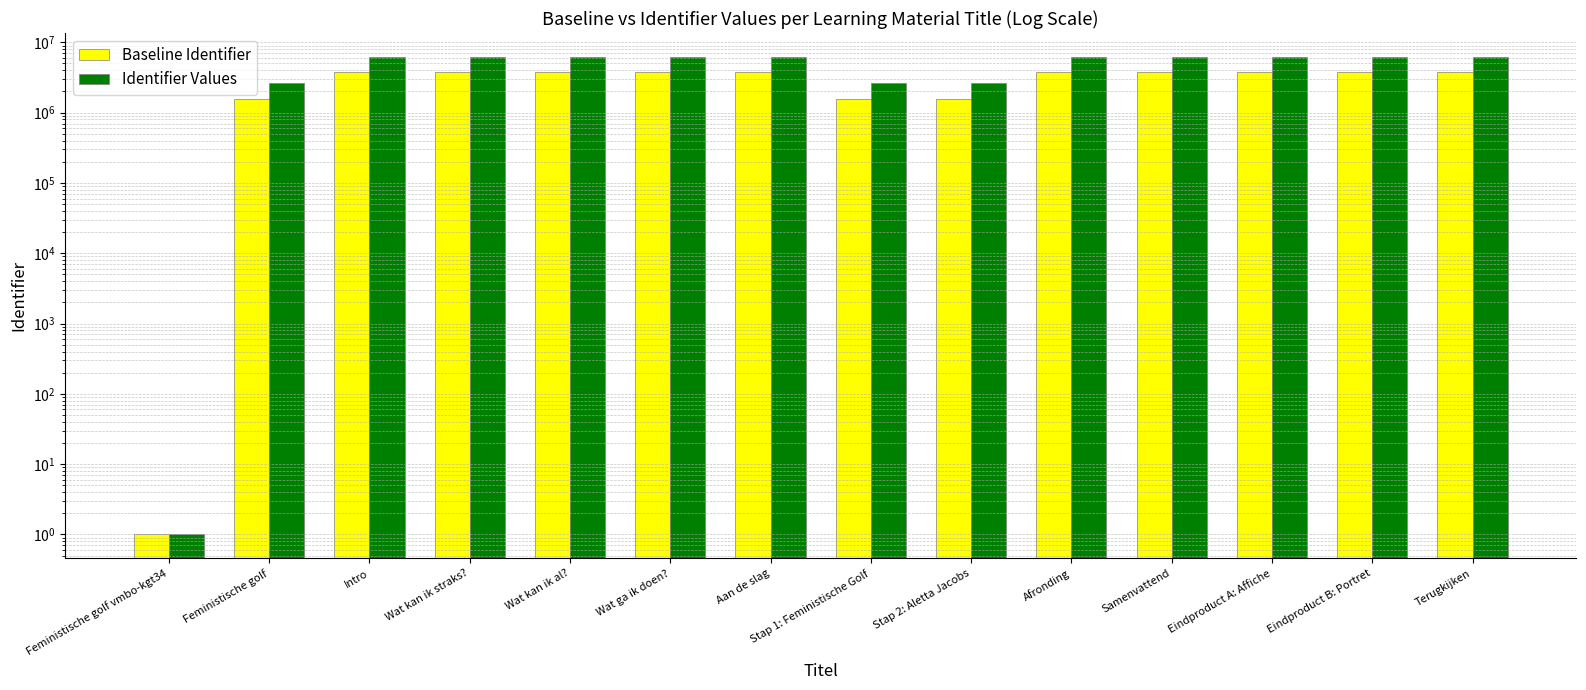

Reading left to right, list all the values displayed in this chart.

Baseline Identifier: 1.0	1573374.0	3720753.0	3720753.6	3720754.2	3720755.4	3720756.6	1573378.8	1573381.2	3720758.4	3720759.0	3720760.2	3720761.4	3720763.2
Identifier Values: 1.0	2622290.0	6201255.0	6201256.0	6201257.0	6201259.0	6201261.0	2622298.0	2622302.0	6201264.0	6201265.0	6201267.0	6201269.0	6201272.0